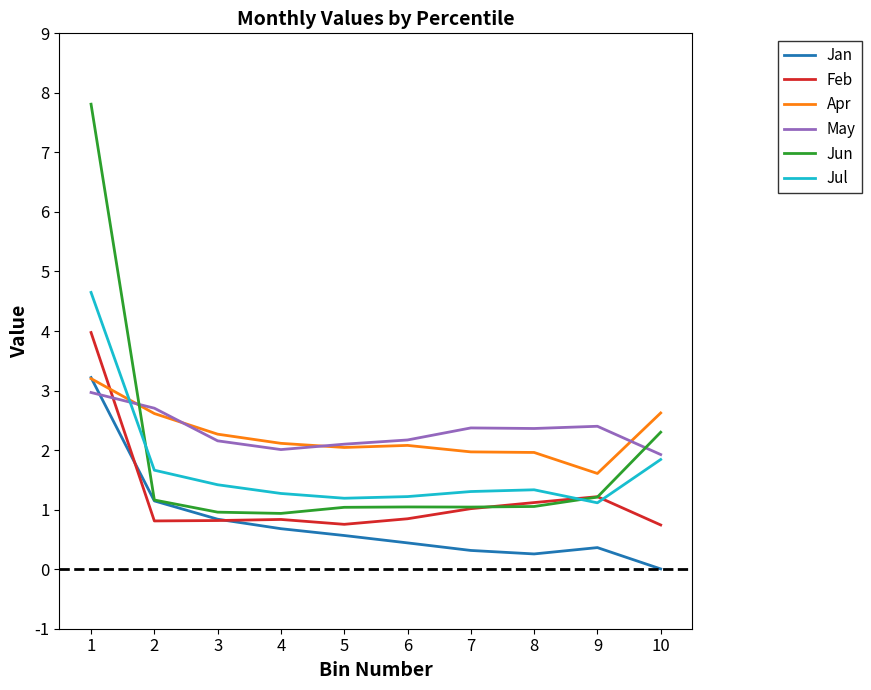

Between 2 and 5, which series saw the biggest shift?

May